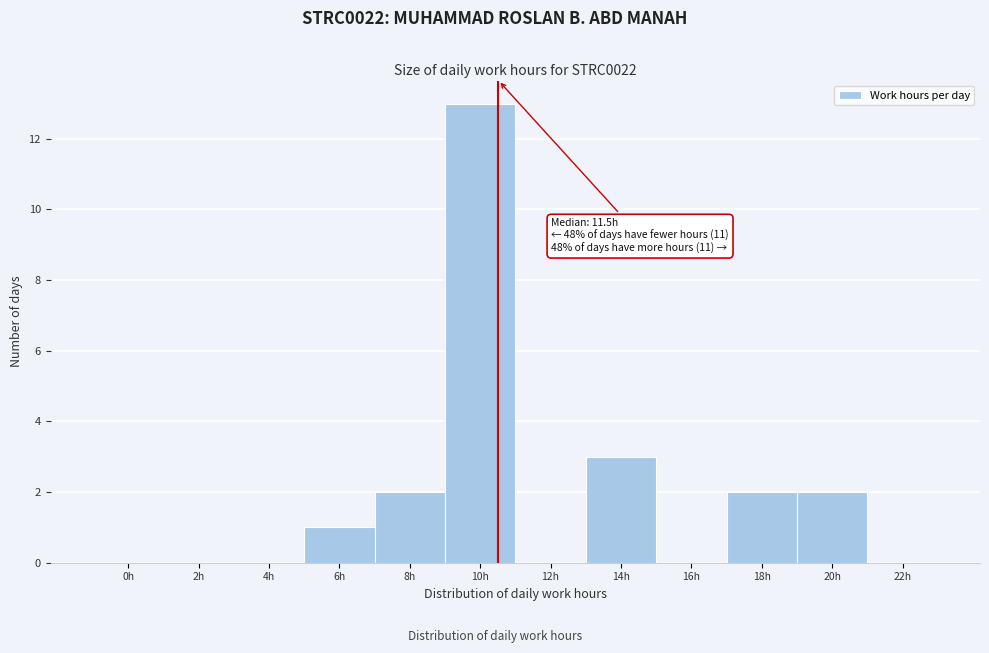

Reading left to right, list all the values displayed in this chart.

0h=0	2h=0	4h=0	6h=1	8h=2	10h=13	12h=0	14h=3	16h=0	18h=2	20h=2	22h=0